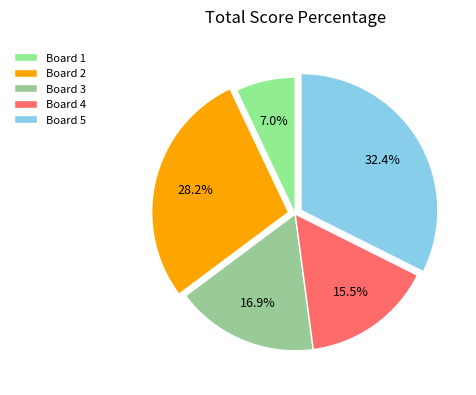

To the nearest percent, what is the difference between the largest and smallest slice percentages?

25%